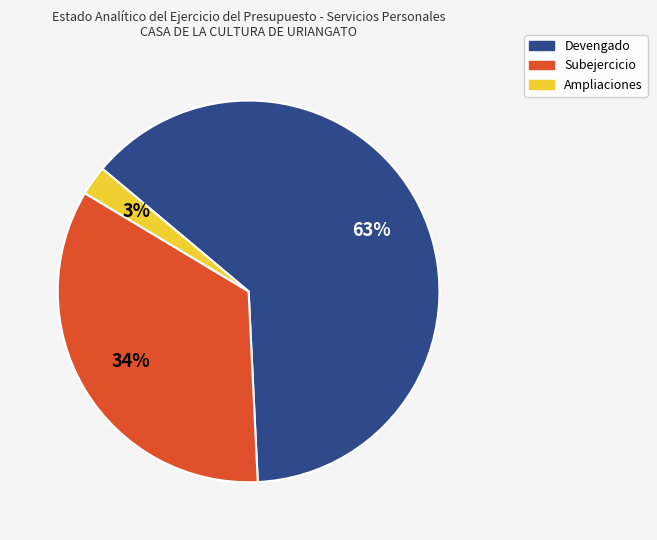

Is the sum of Devengado and Subejercicio greater than half?

Yes